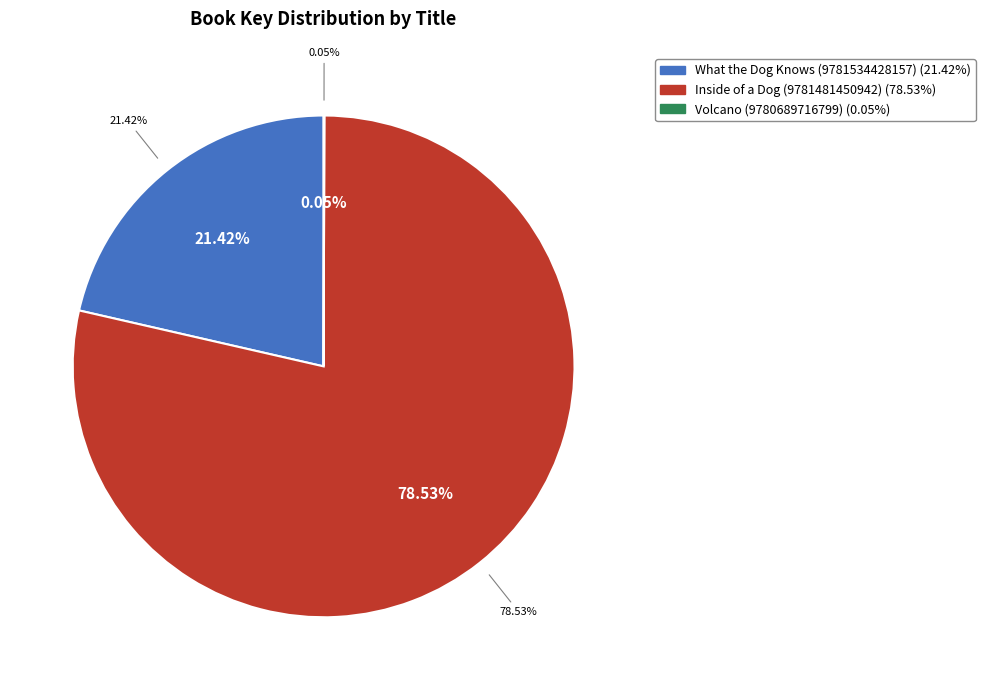

How many slices are in this pie chart?

3